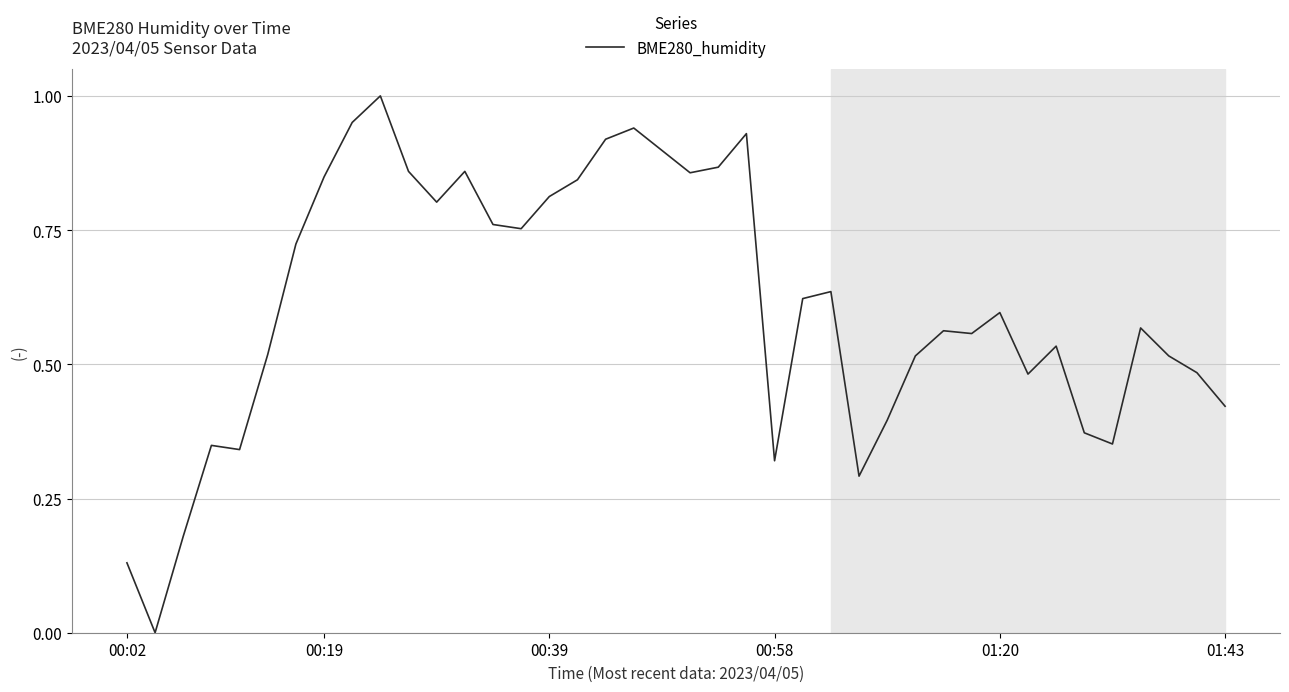

What is the maximum value shown in the chart?

1.0